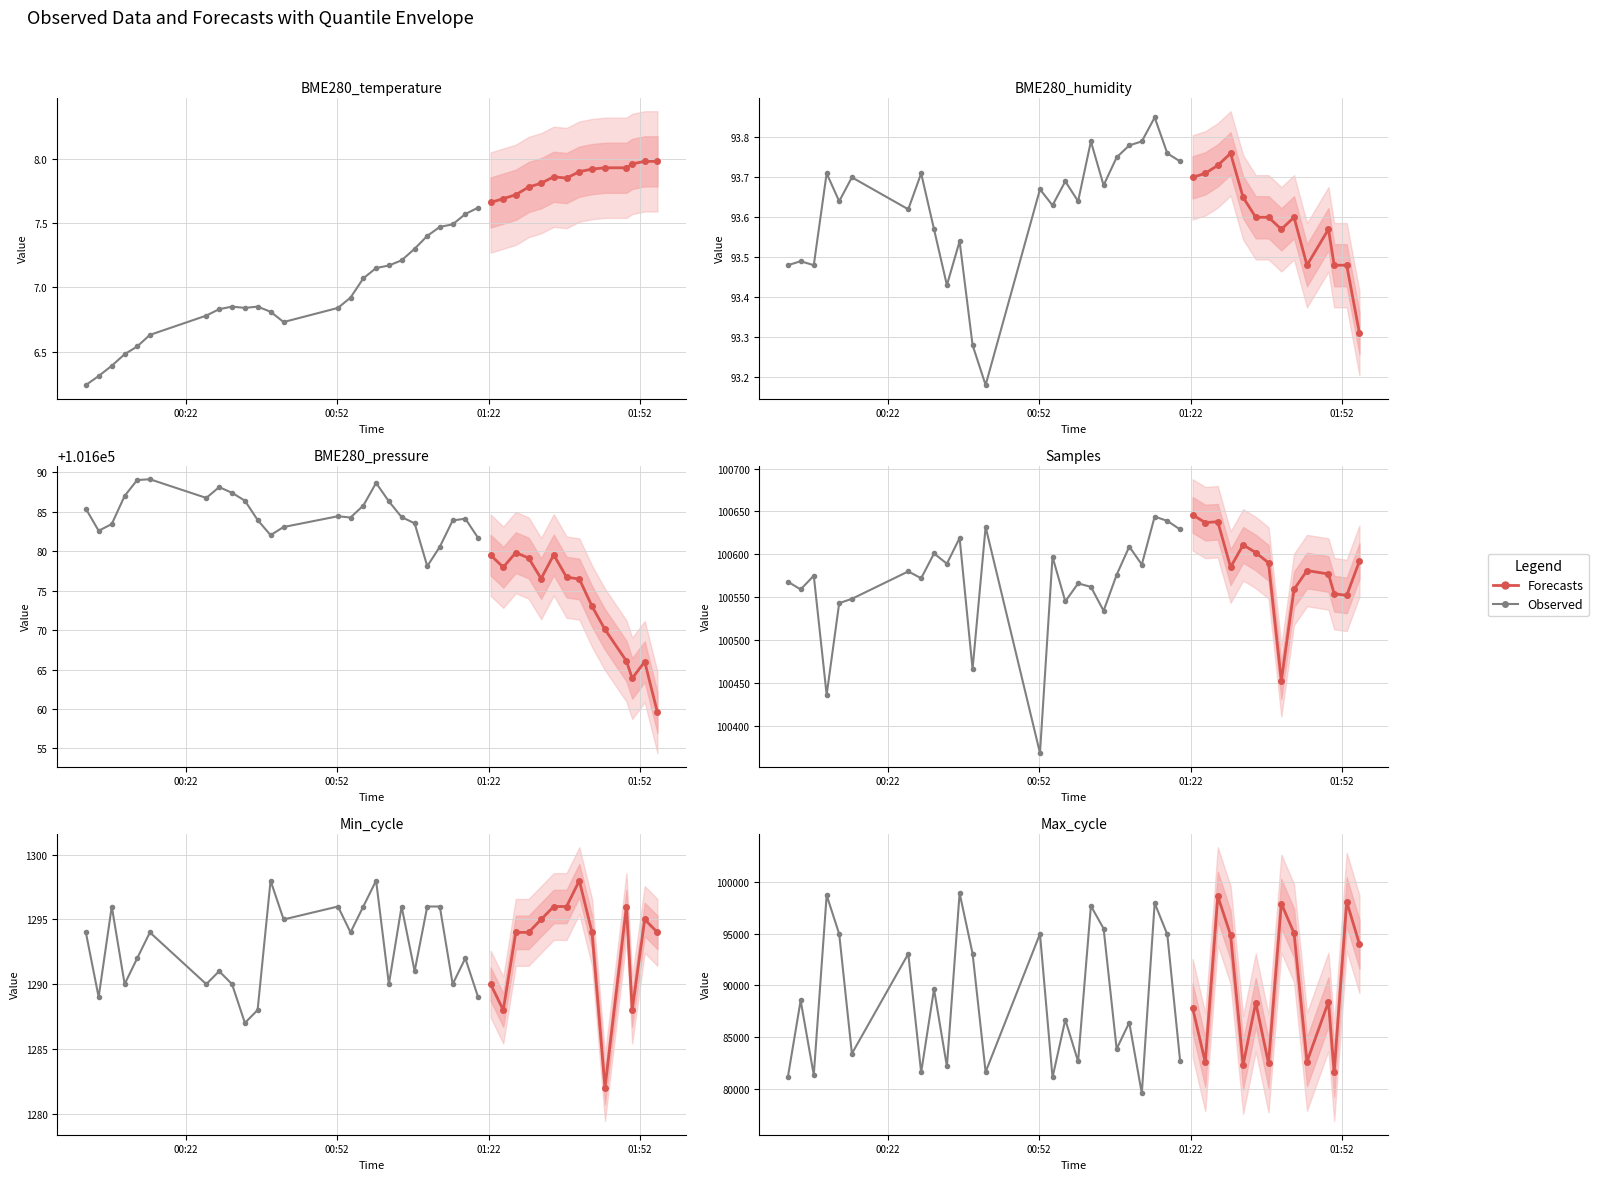

The value of Max_cycle at 2 is 33747.2. True or false?

False